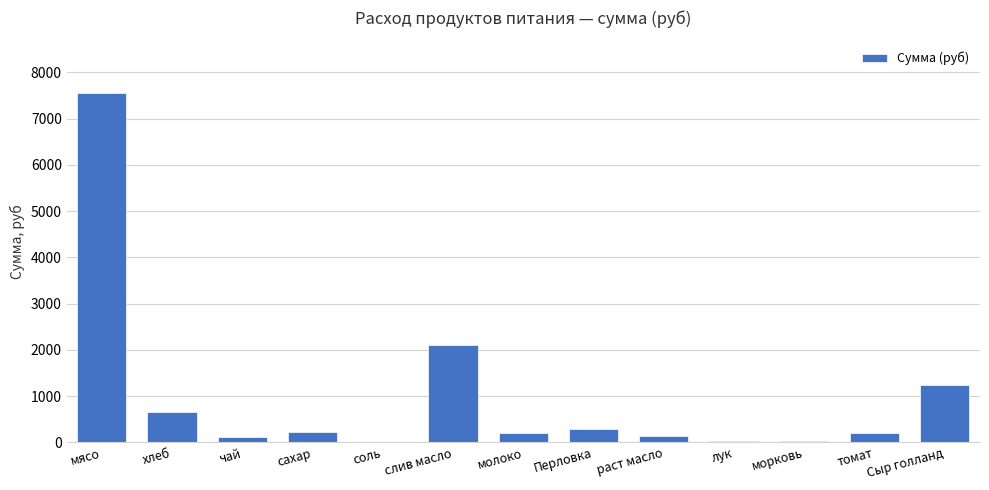

The value at молоко is 191.8. True or false?

True